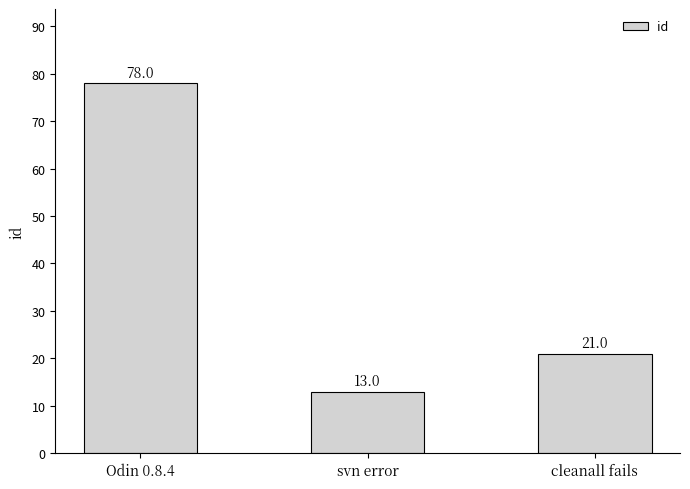

Which label corresponds to the smallest value in the chart?

svn error